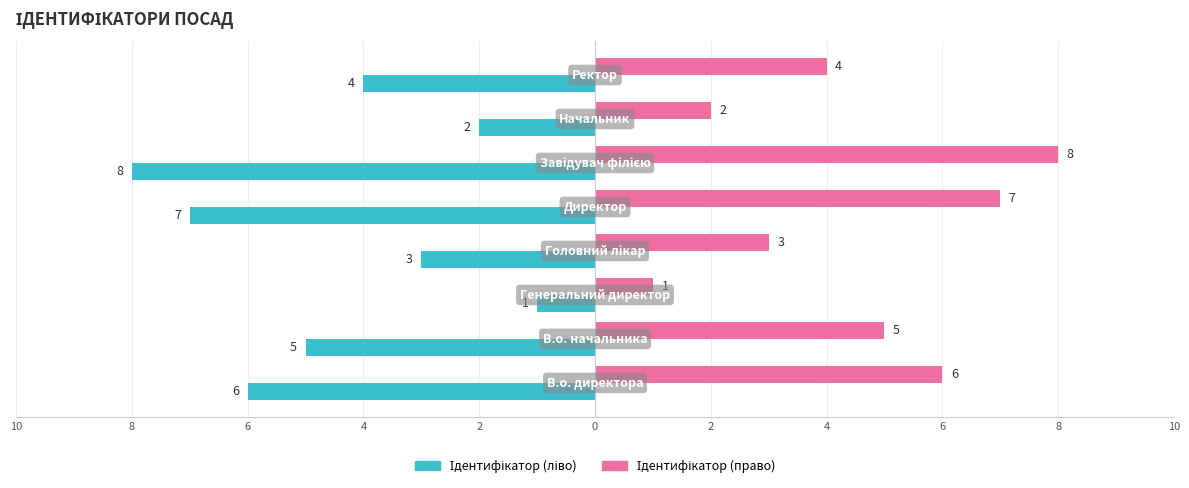

What is the minimum value for Ідентифікатор (право)?

1